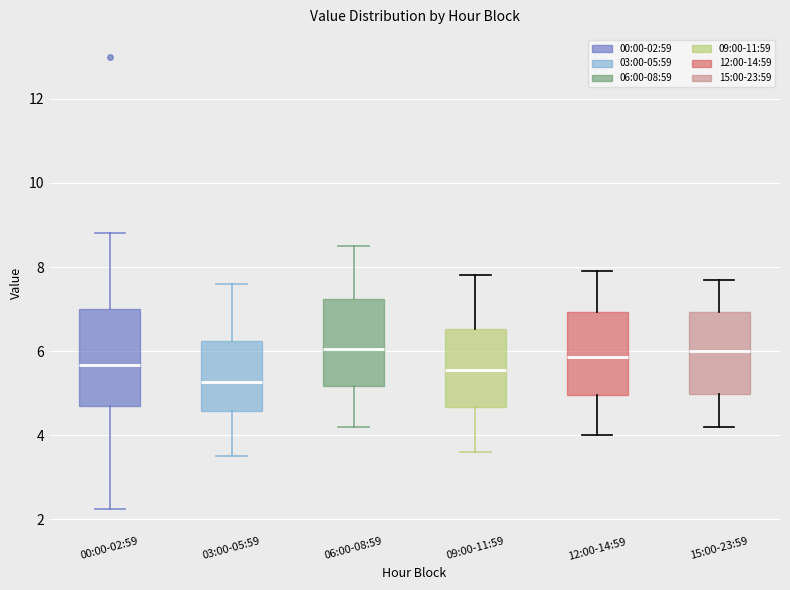

Reading left to right, read every box against the y-axis: the position of its median line, the range the box covers, and the ends of its whiskers. The values are not printed on the chart, so give them approximately, as read against the axis.

00:00-02:59: median 5.6, box 4.6 to 7.0, whiskers 2.2 to 8.8
03:00-05:59: median 5.2, box 4.6 to 6.2, whiskers 3.6 to 7.6
06:00-08:59: median 6.0, box 5.2 to 7.2, whiskers 4.2 to 8.6
09:00-11:59: median 5.6, box 4.6 to 6.6, whiskers 3.6 to 7.8
12:00-14:59: median 5.8, box 5.0 to 7.0, whiskers 4.0 to 8.0
15:00-23:59: median 6.0, box 5.0 to 7.0, whiskers 4.2 to 7.8